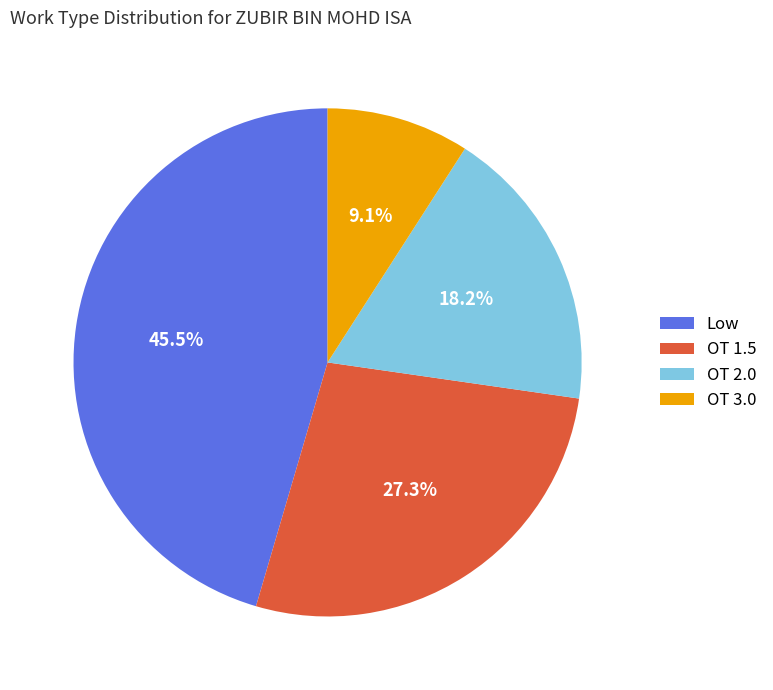

Combined, do OT 2.0 and Low account for over 50%?

Yes